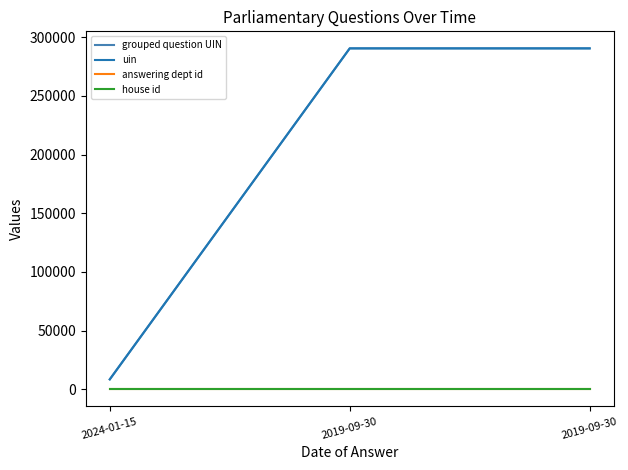

Is this an area chart (filled region under the line)?

No